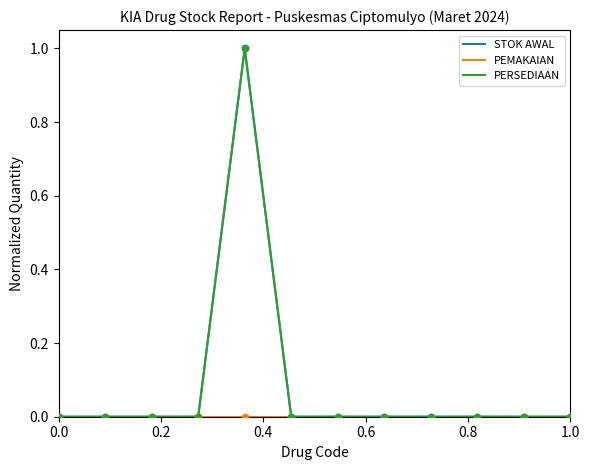

At how many categories does at least one series exceed 0?

1